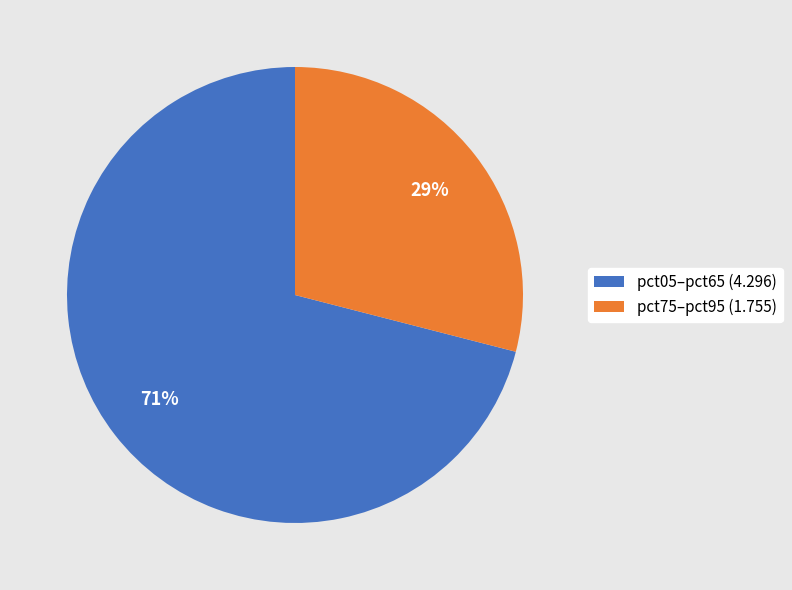

How many segments does this pie chart have?

2